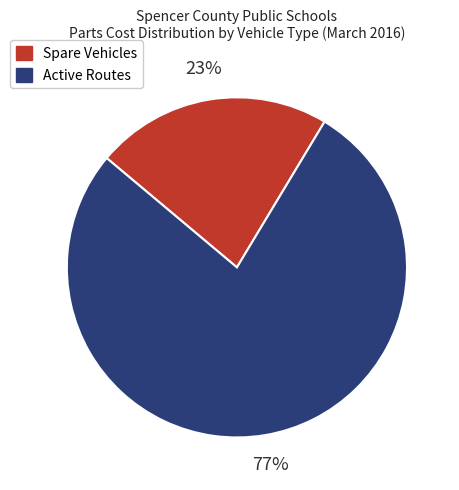

Which category has the smallest portion of the pie?

Spare Vehicles